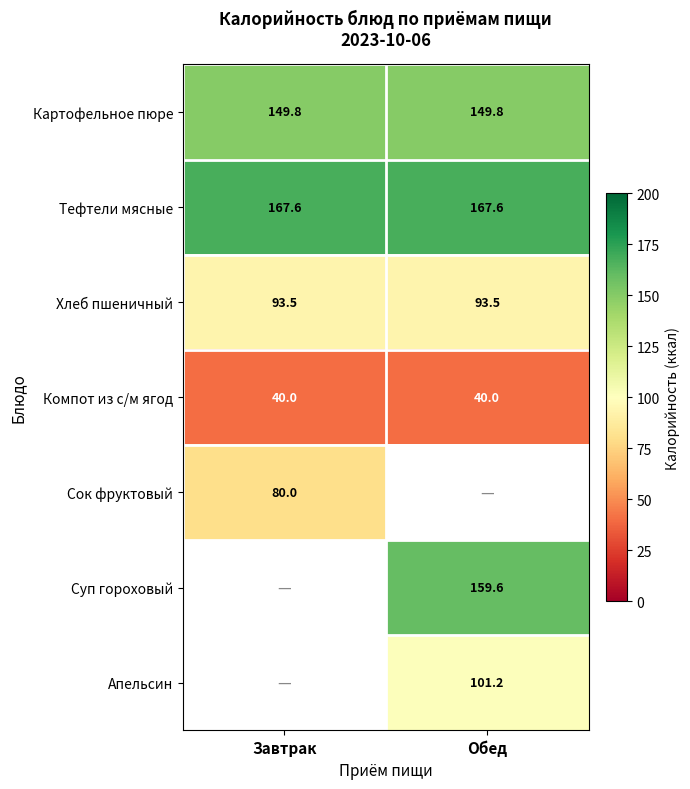

Is the value of Картофельное пюре at Обед greater than the value of Компот из с/м ягод at Завтрак?

Yes